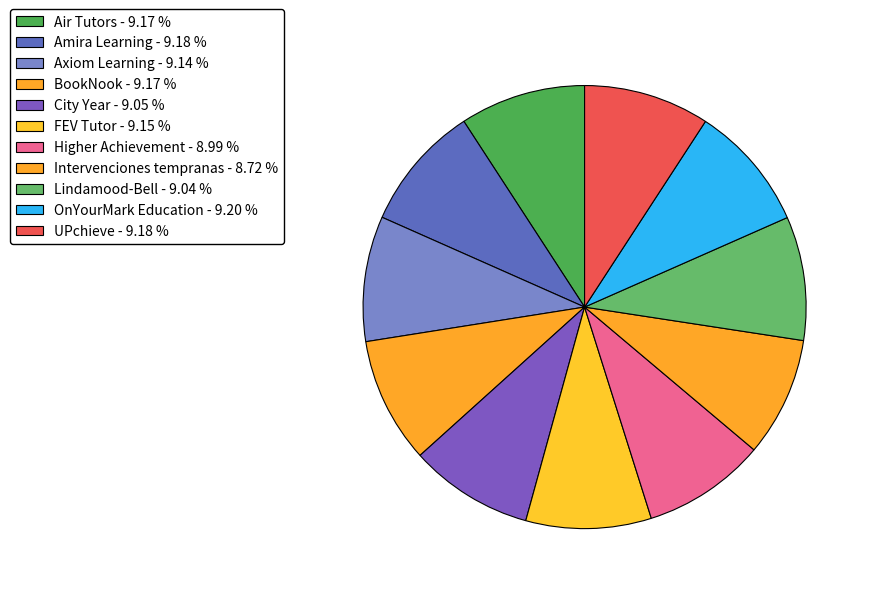

To the nearest percent, what is the average slice percentage?

9%